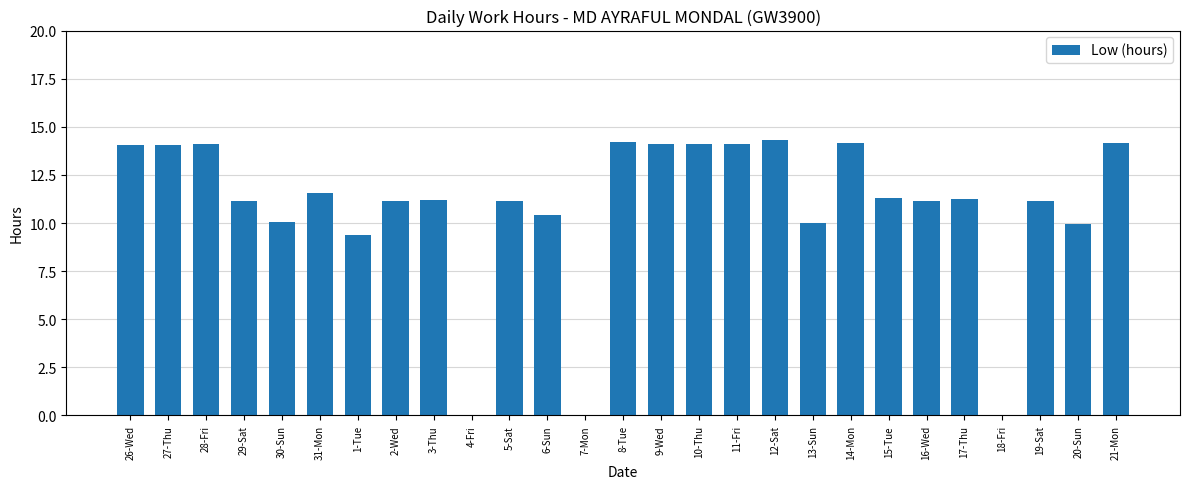

Count the number of categories in the chart.

27